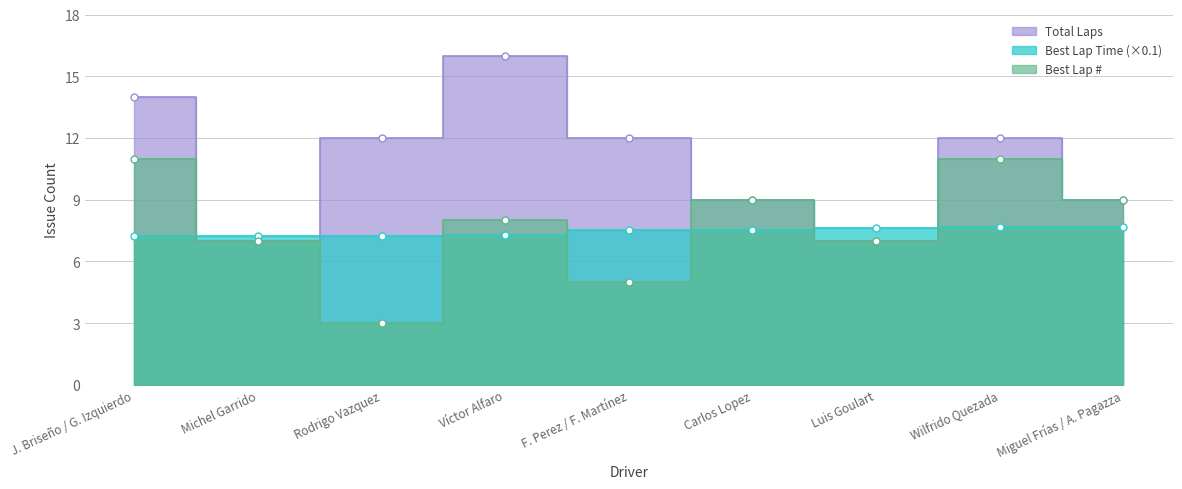

At how many categories does at least one series exceed 4?

9